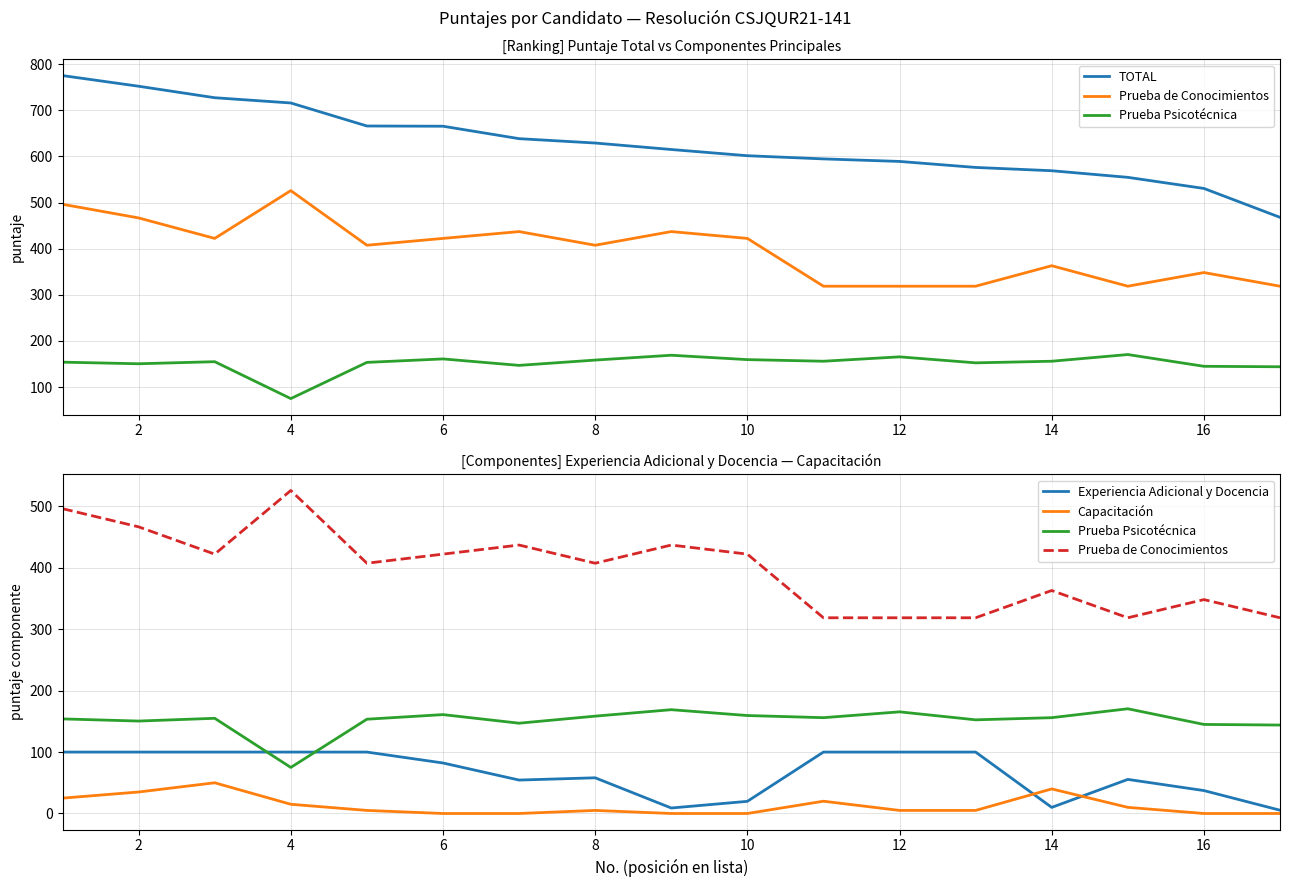

What is the maximum value shown in the chart?

775.3